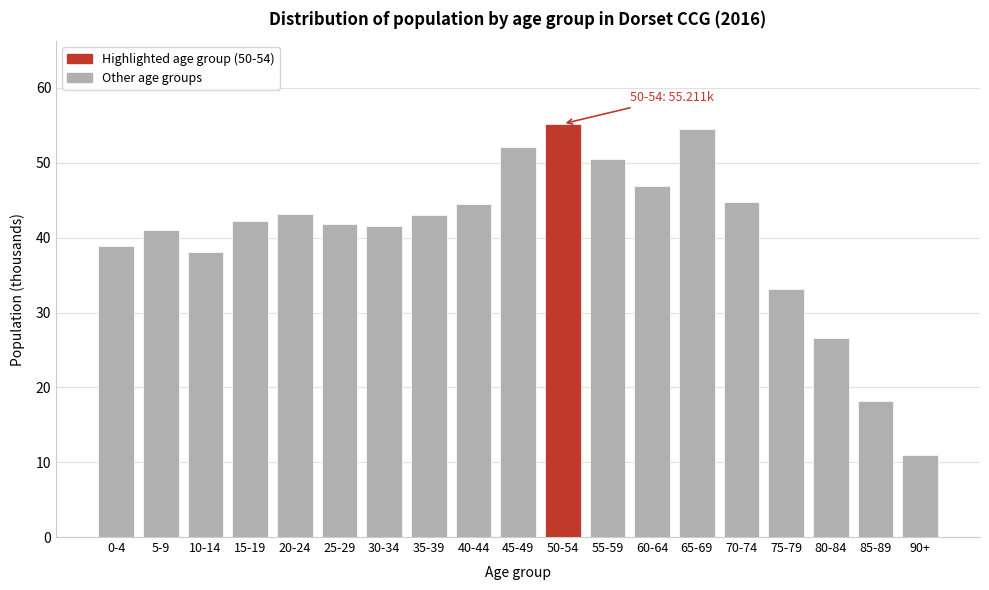

Which has a higher value, 10-14 or 60-64?

60-64